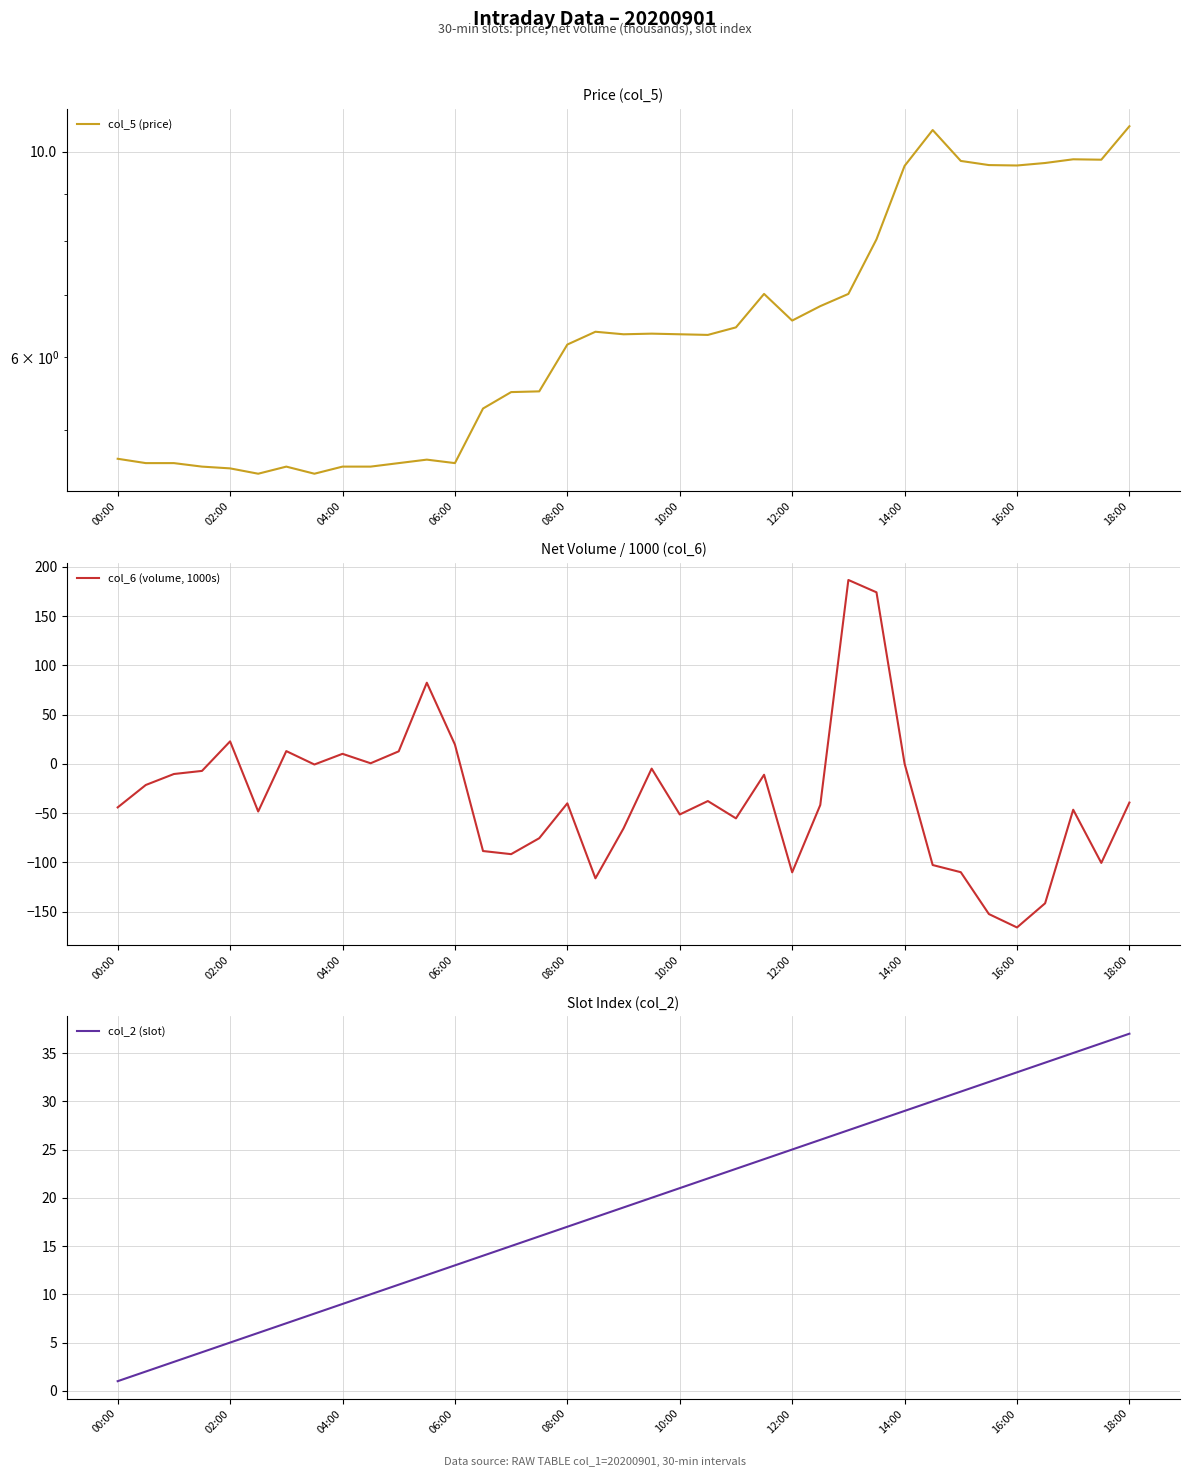

The value of col_6 (volume, 1000s) at 10:00 is -51.4. True or false?

True